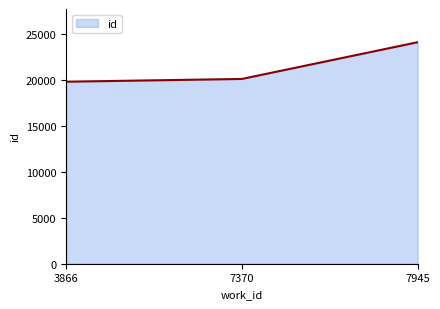

What is the greatest value displayed?

24084.0